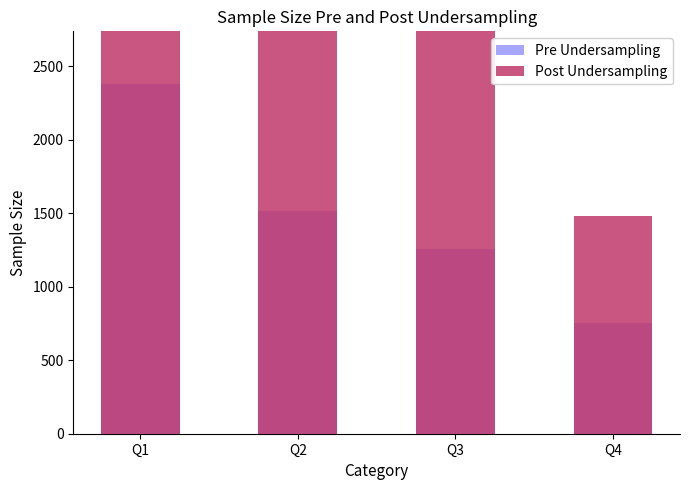

The value of Post Undersampling at Q3 is 2673. True or false?

False